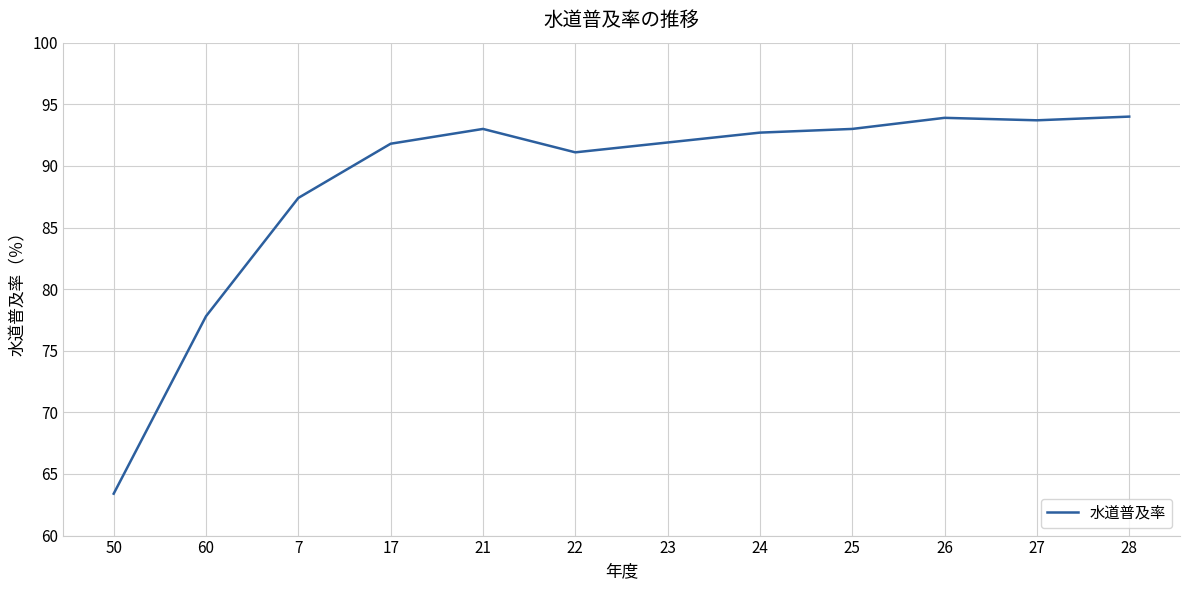

Is it true that the value at 25 is 167.3?

False